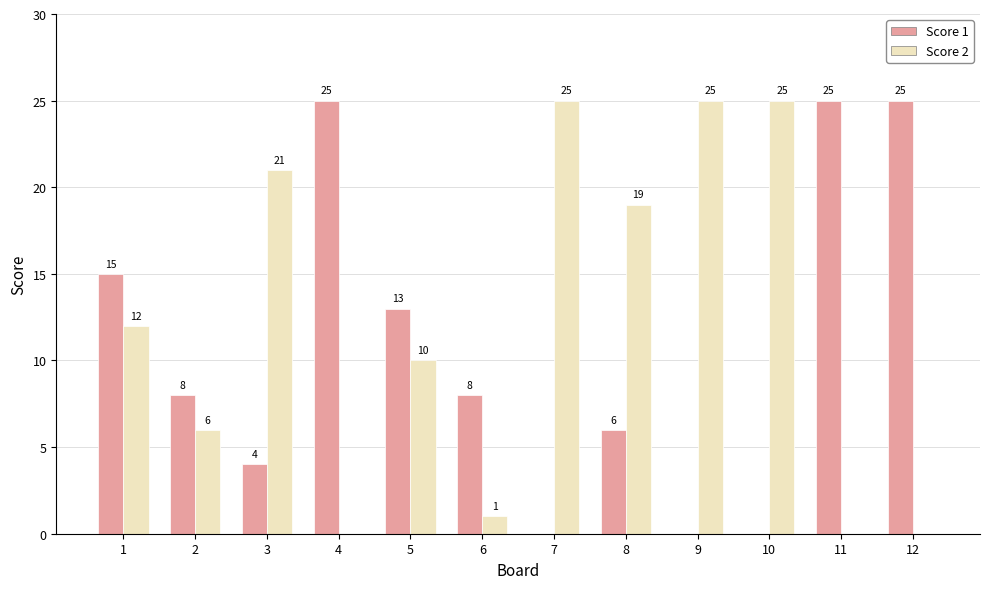

Reading left to right, what are all the values shown in this chart?

Score 1: 1=15	2=8	3=4	4=25	5=13	6=8	7=0	8=6	9=0	10=0	11=25	12=25
Score 2: 1=12	2=6	3=21	4=0	5=10	6=1	7=25	8=19	9=25	10=25	11=0	12=0